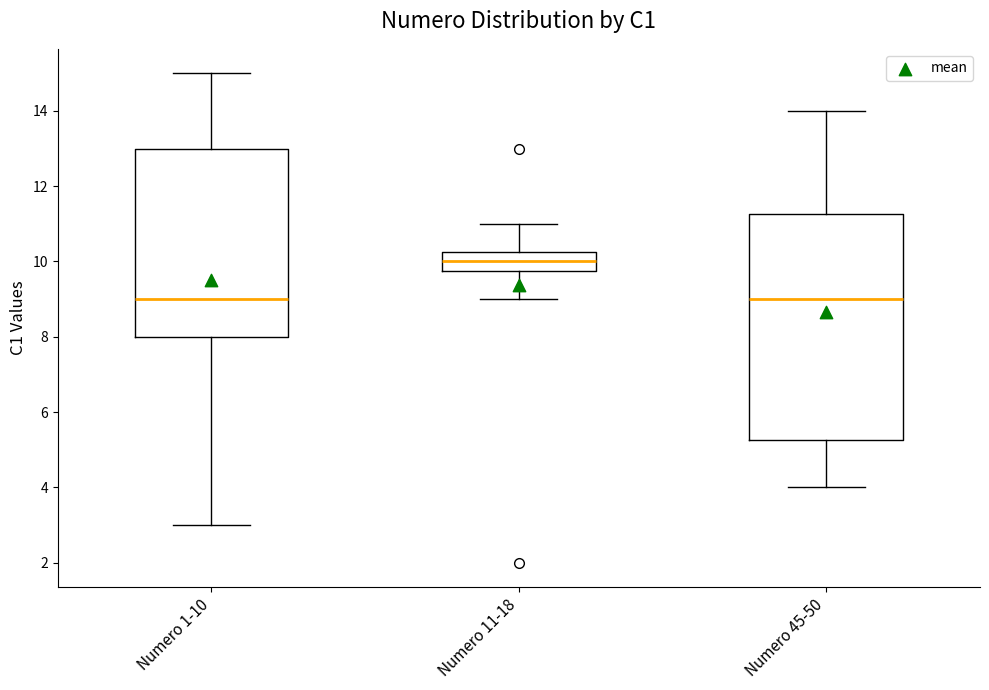

Where does the median line of the box for Numero 1-10 sit on the y-axis? The values are not printed on the chart, so give them approximately, as read against the axis.

9.0